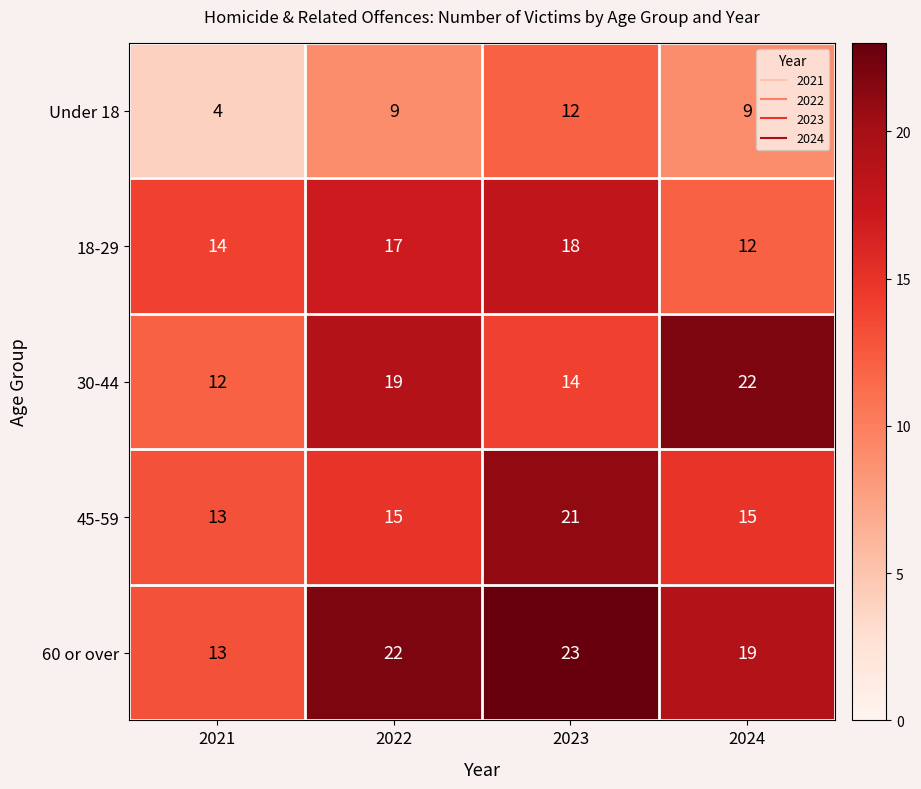

Where is 18-29 nearest to the value 15?

2021